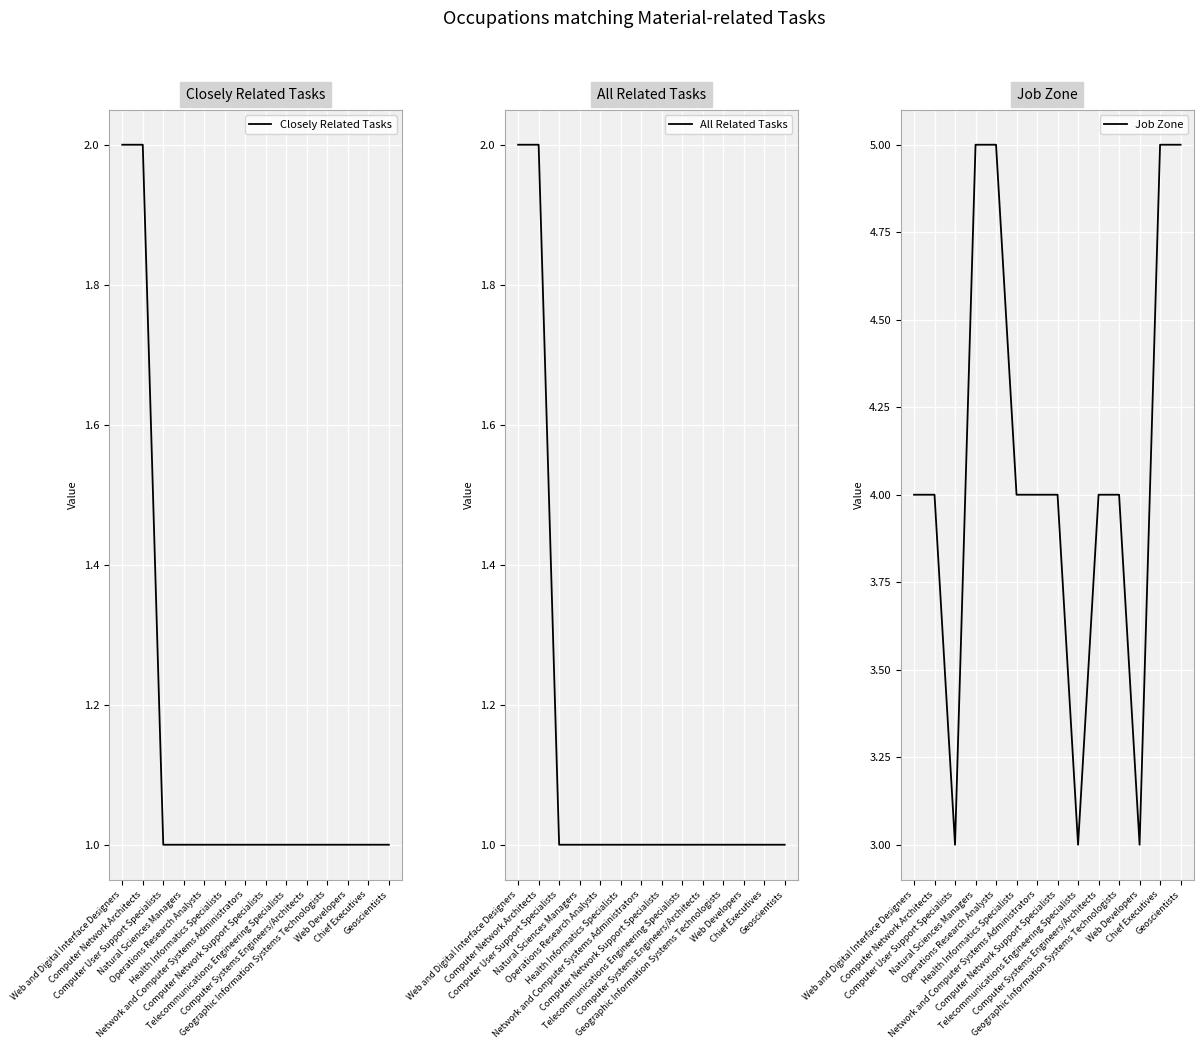

Where is Job Zone nearest to the value 4?

Web and Digital Interface Designers